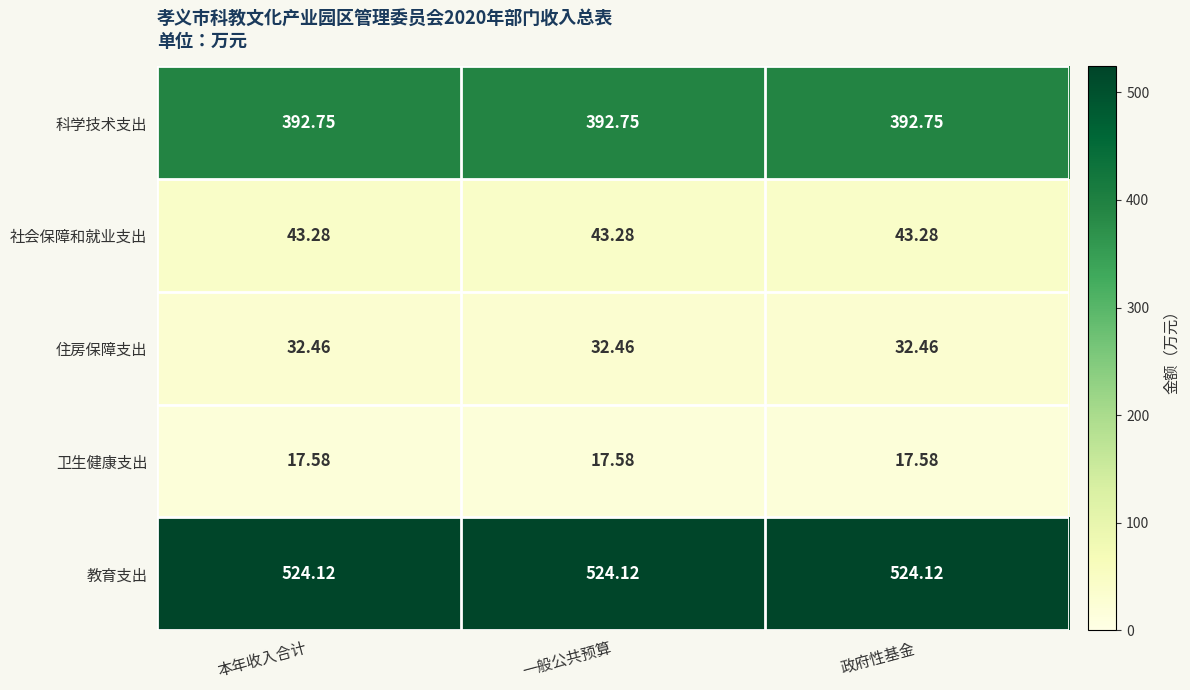

List the series in order of their peak value, highest first.

教育支出, 科学技术支出, 社会保障和就业支出, 住房保障支出, 卫生健康支出